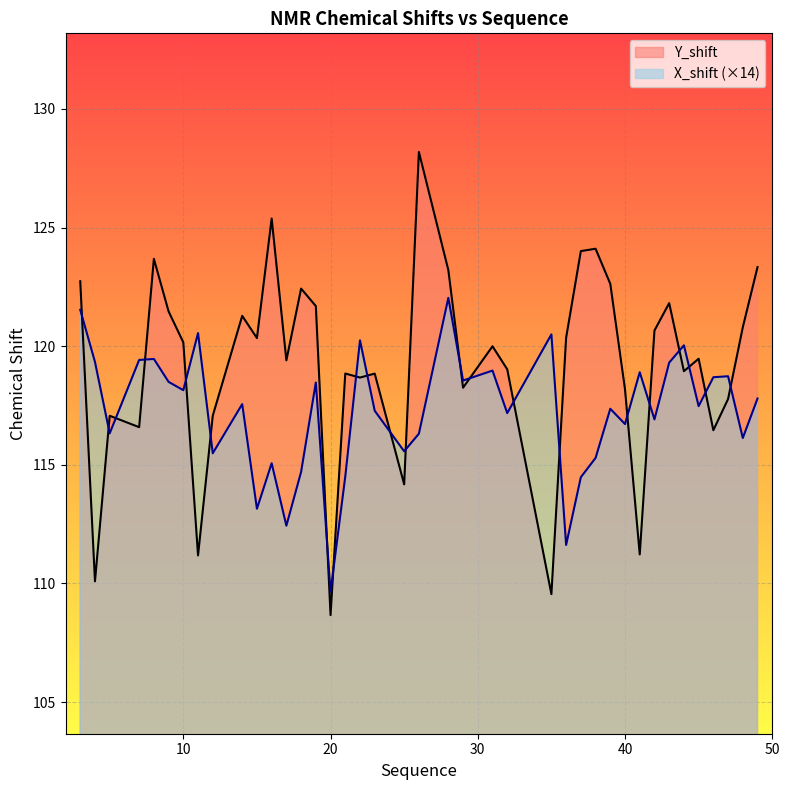

Between 35 and 45, which series saw the biggest shift?

Y_shift